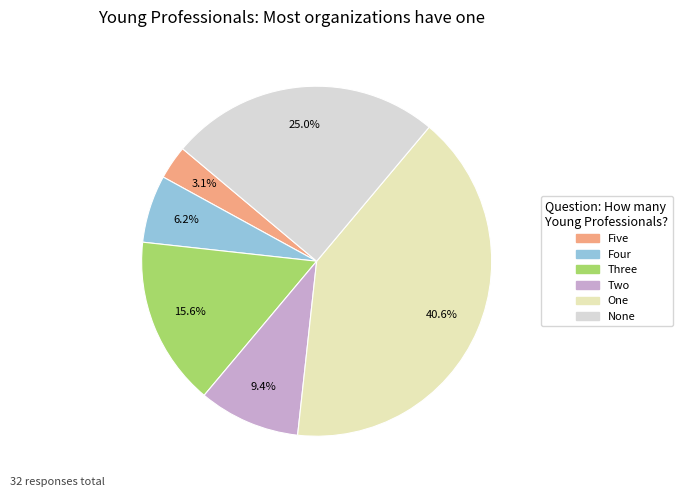

Rank the categories by value from lowest to highest.

Five, Four, Two, Three, None, One